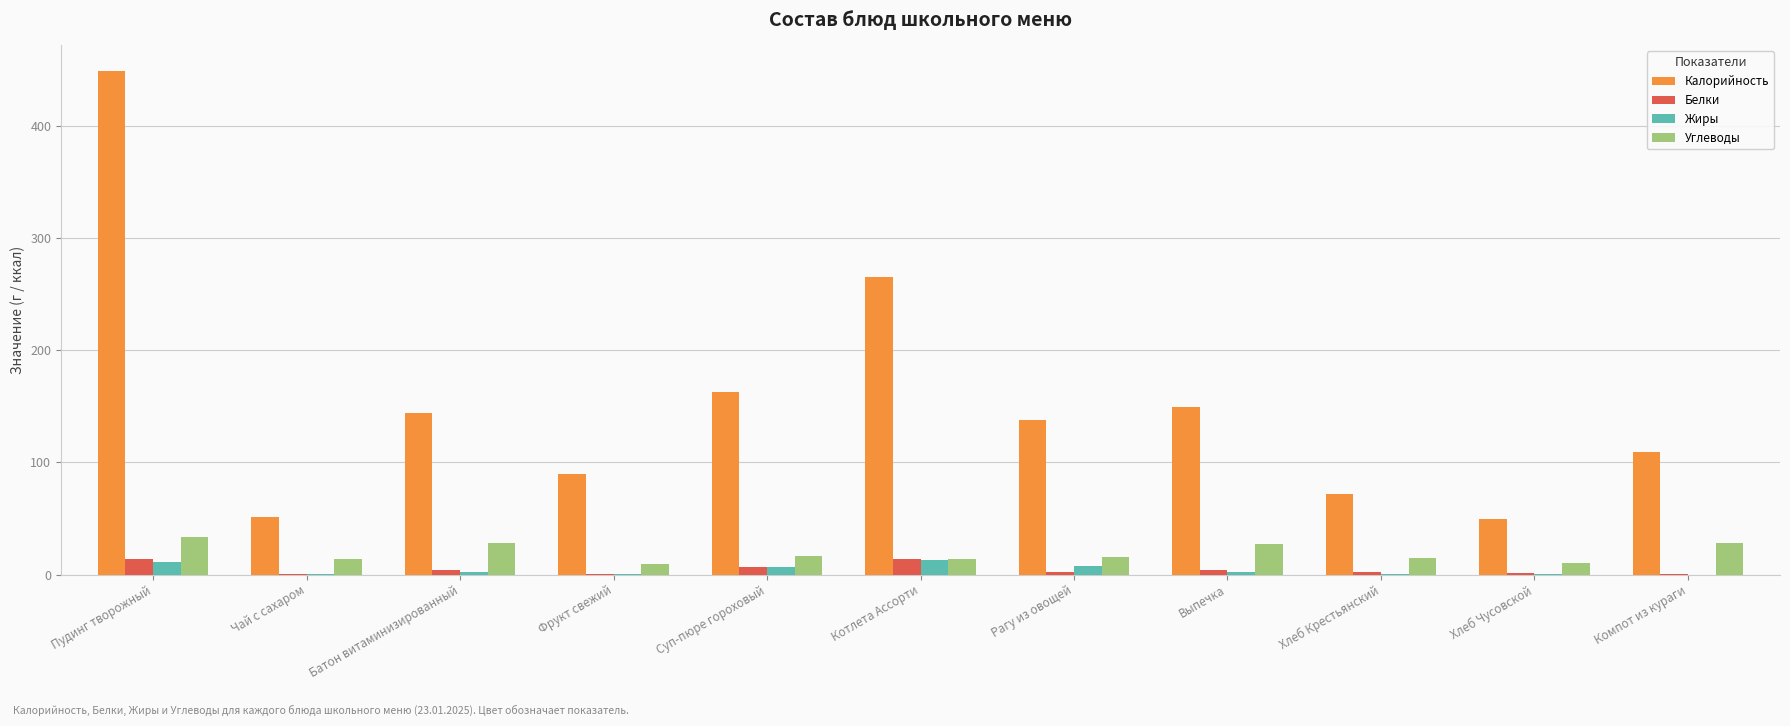

Is it true that Белки equals 4.2 at Батон витаминизированный?

True